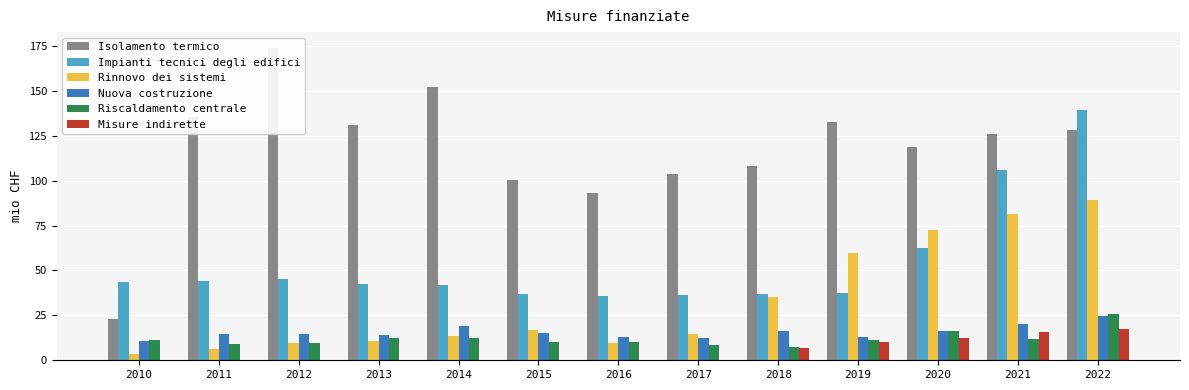

Reading left to right, transcribe all the data shown in this chart.

Isolamento termico: 23.1	135.5	174.0	131.0	152.1	100.2	93.4	103.6	108.0	132.6	118.9	126.0	128.2
Impianti tecnici degli edifici: 43.5	44.4	45.2	42.5	41.8	36.7	35.9	36.3	36.7	37.7	62.3	106.1	139.1
Rinnovo dei sistemi: 3.5	6.5	9.6	10.7	13.6	16.6	9.7	14.7	35.2	60.0	72.7	81.3	89.2
Nuova costruzione: 11.0	14.8	14.8	14.0	19.0	15.2	12.8	12.4	16.4	12.7	16.1	20.1	24.7
Riscaldamento centrale: 11.2	8.8	9.8	12.3	12.6	10.0	9.9	8.8	7.4	11.4	16.1	11.8	25.9
Misure indirette: 0.0	0.0	0.0	0.0	0.0	0.0	0.0	0.0	6.9	9.9	12.5	15.9	17.6